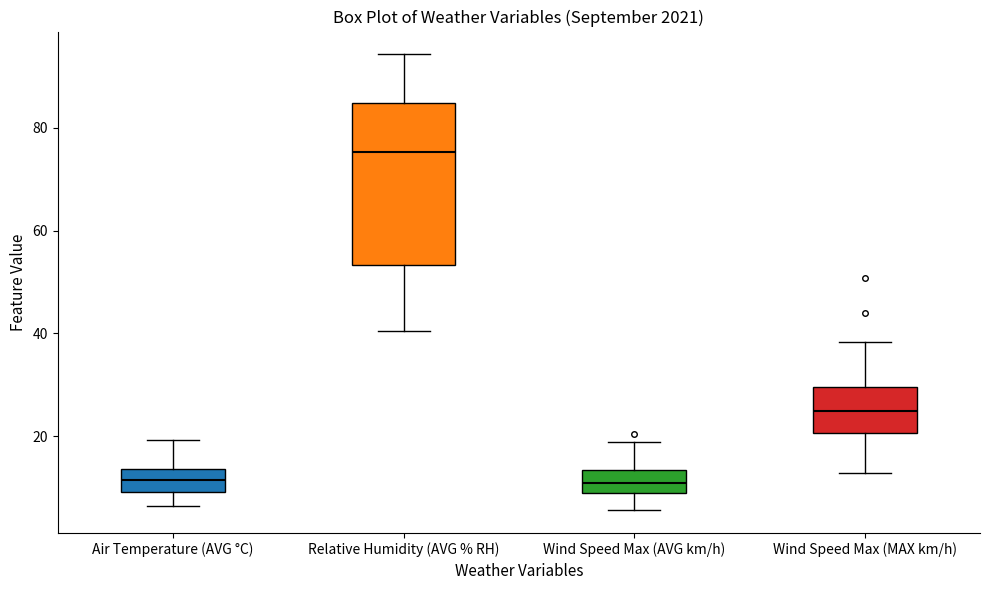

Reading left to right, read every box against the y-axis: the position of its median line, the range the box covers, and the ends of its whiskers. The values are not printed on the chart, so give them approximately, as read against the axis.

Air Temperature (AVG °C): median 12, box 10 to 14, whiskers 6 to 20
Relative Humidity (AVG % RH): median 76, box 54 to 84, whiskers 40 to 94
Wind Speed Max (AVG km/h): median 10, box 8 to 14, whiskers 6 to 18
Wind Speed Max (MAX km/h): median 24, box 20 to 30, whiskers 12 to 38